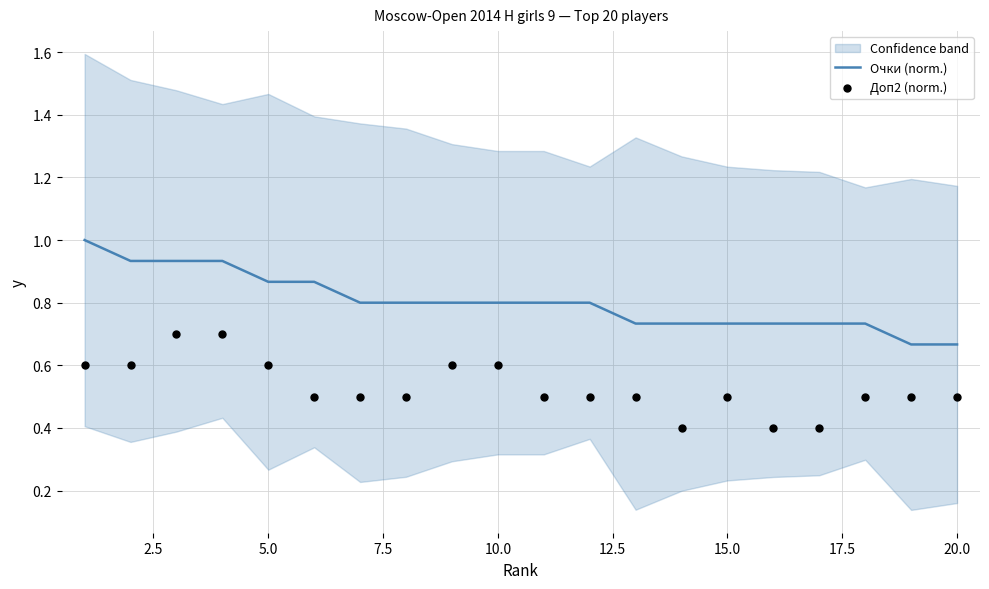

At how many categories does at least one series exceed 0?

20